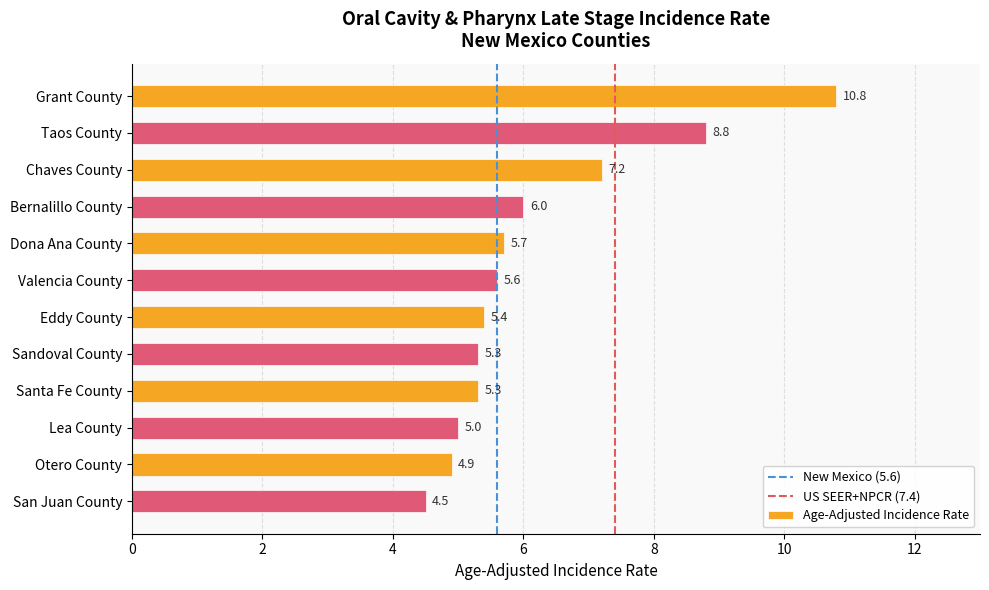

Count the number of data series in this chart.

1